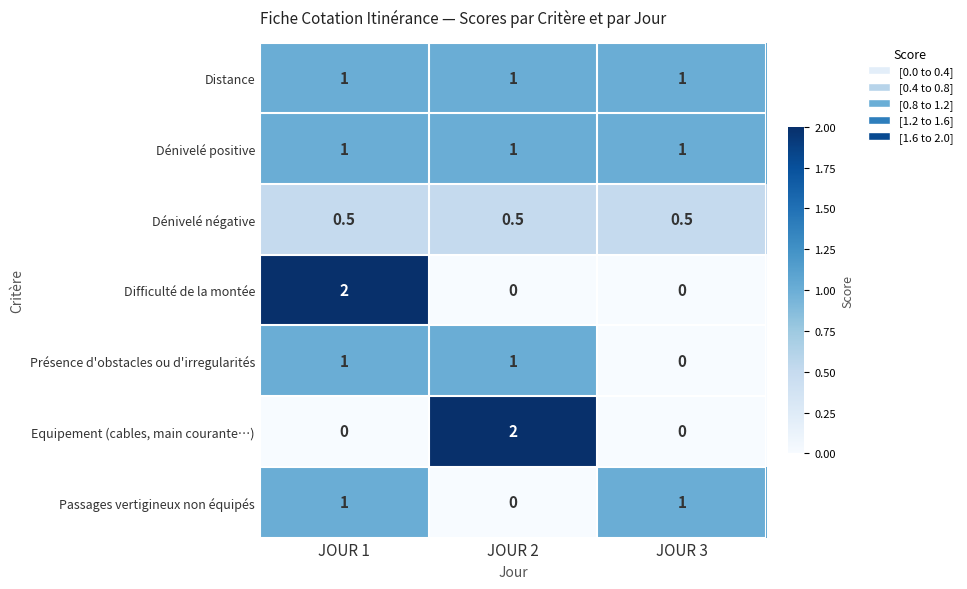

True or false: Dénivelé négative has a value of 0.5 at JOUR 2.

True